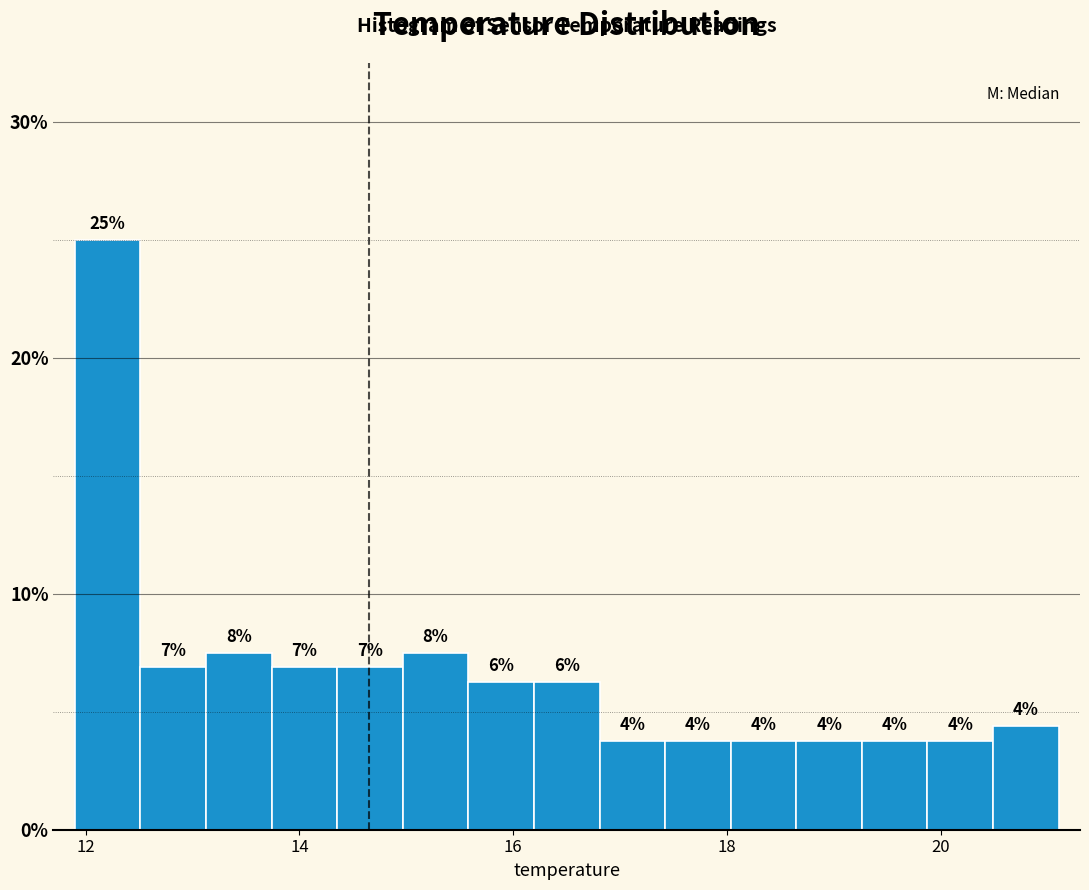

Read against the x-axis, roughly where is the centre of the tallest bar?

12.2